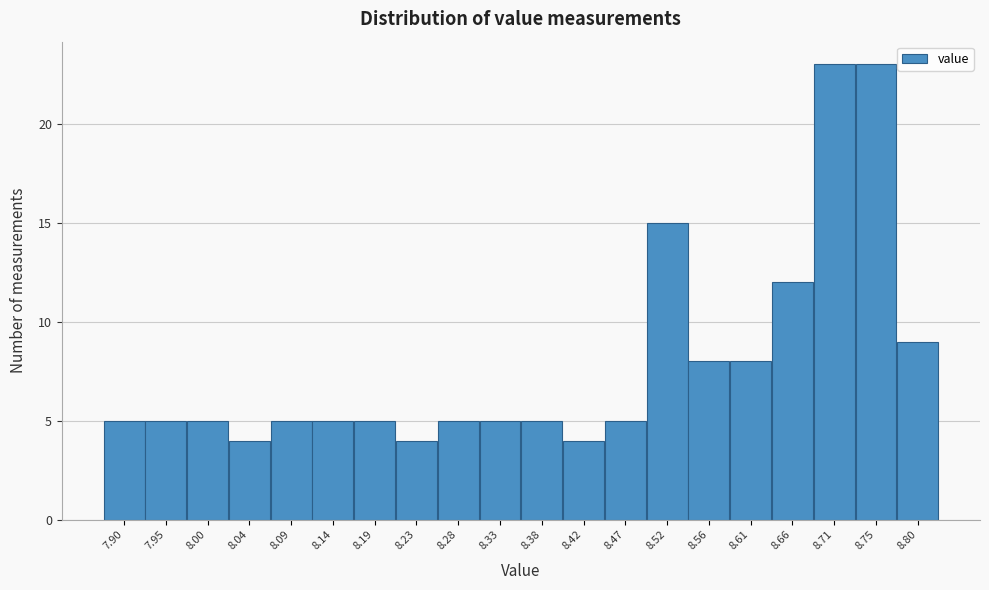

Reading left to right, what are all the values shown in this chart?

5	5	5	4	5	5	5	4	5	5	5	4	5	15	8	8	12	23	23	9